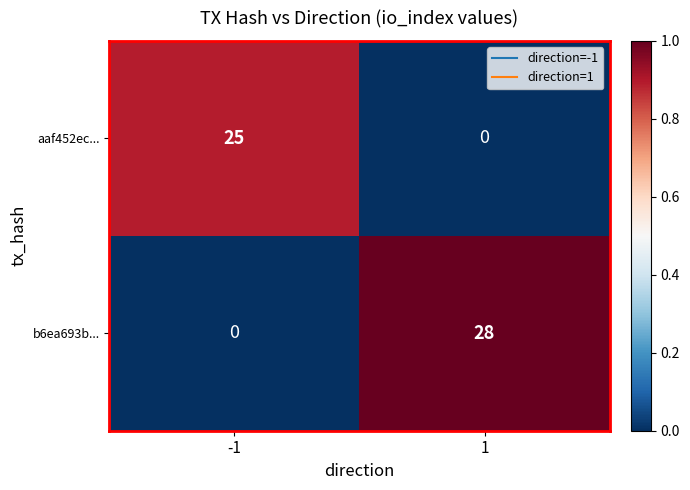

What is the spread (max minus min) of values at -1?

25